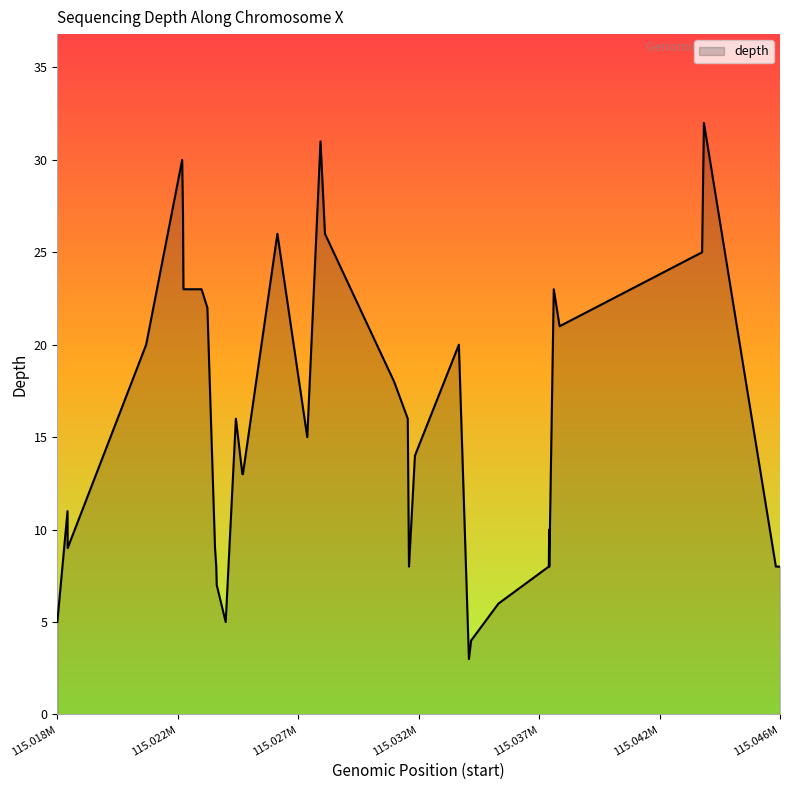

How many data points are above 13?

19